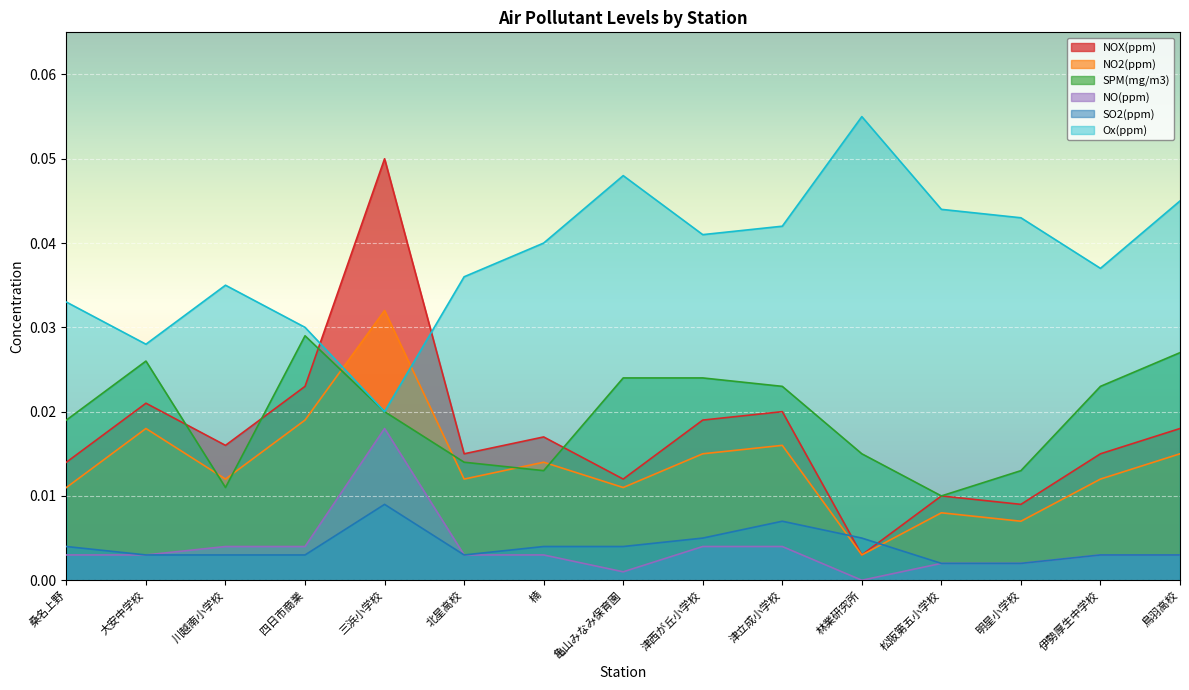

How many lines are shown in the chart?

6